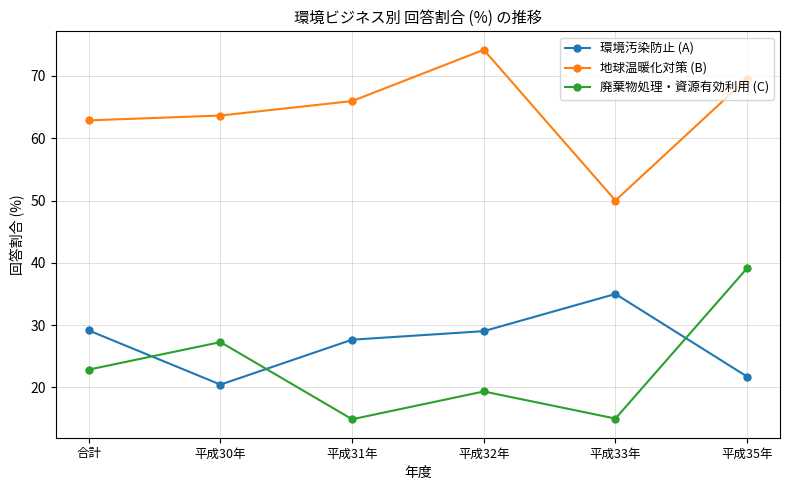

The 廃棄物処理・資源有効利用 (C) series shows 10.4 at 平成31年. True or false?

False